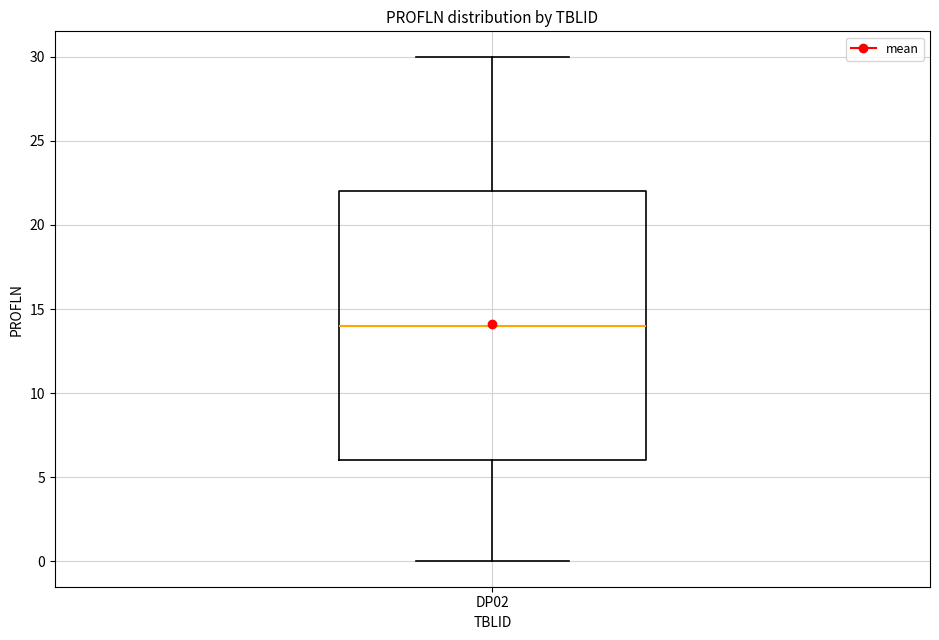

Where does the median line of the box for DP02 sit on the y-axis? The values are not printed on the chart, so give them approximately, as read against the axis.

14